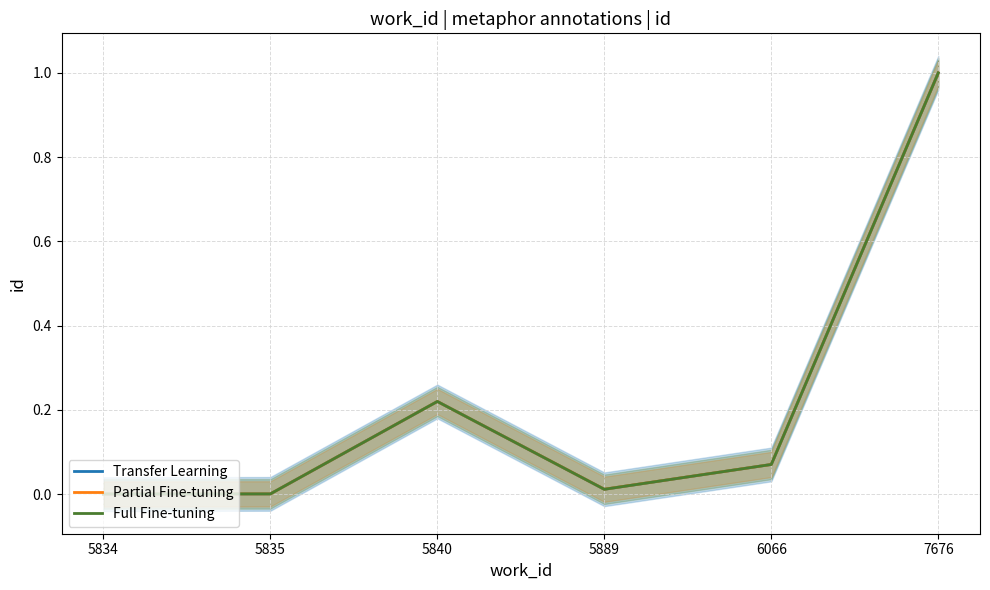

How many lines are shown in the chart?

3